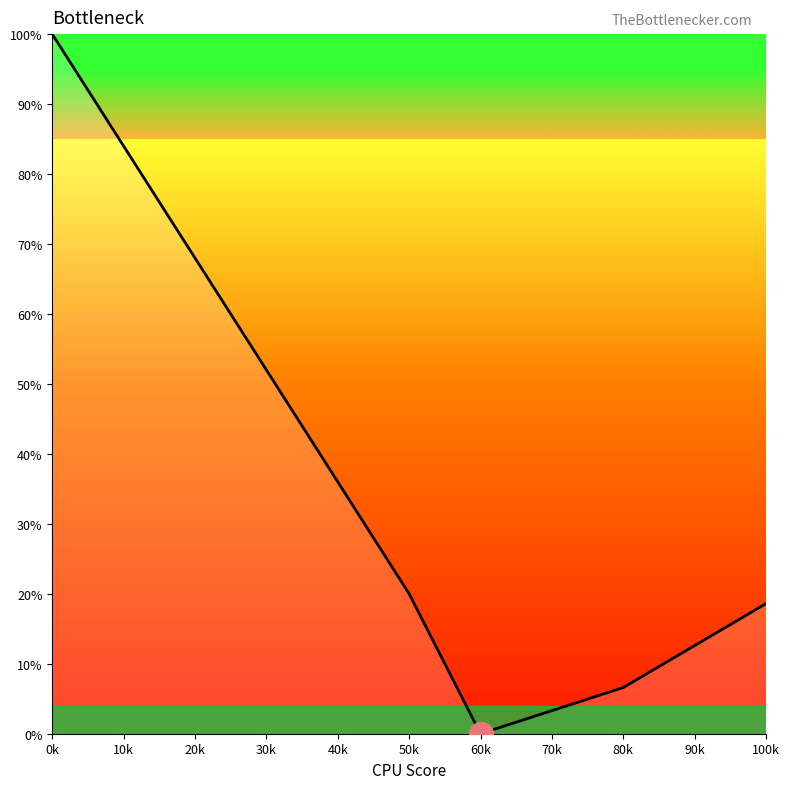

What is the change in value from 0k to 40k?

-64.0